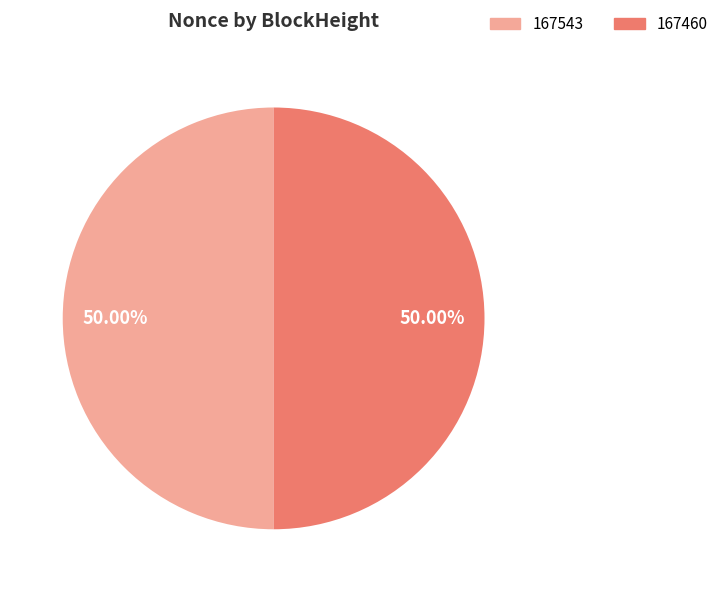

Do 167543 and 167460 together represent more than half of the pie?

Yes